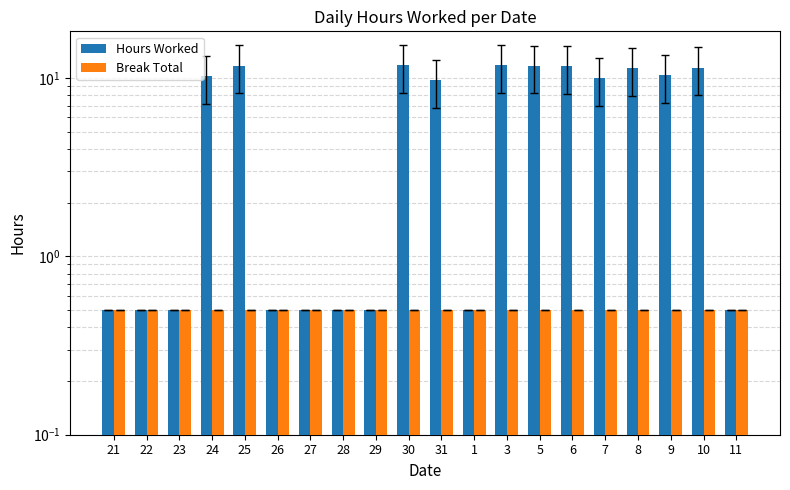

At which category does the chart reach its minimum across all series?

21